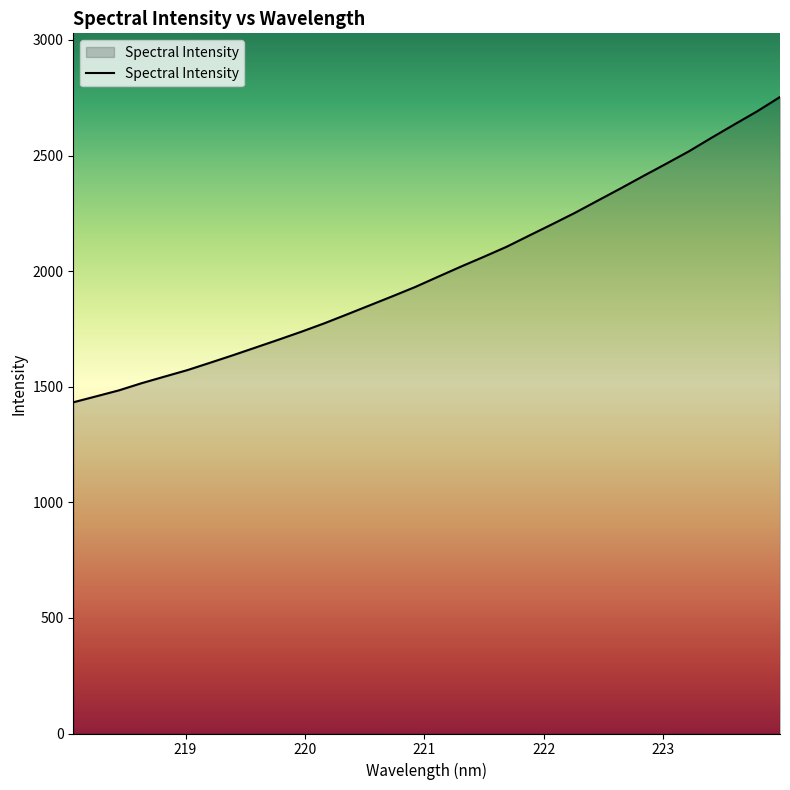

What is the minimum value shown in the chart?

1432.5